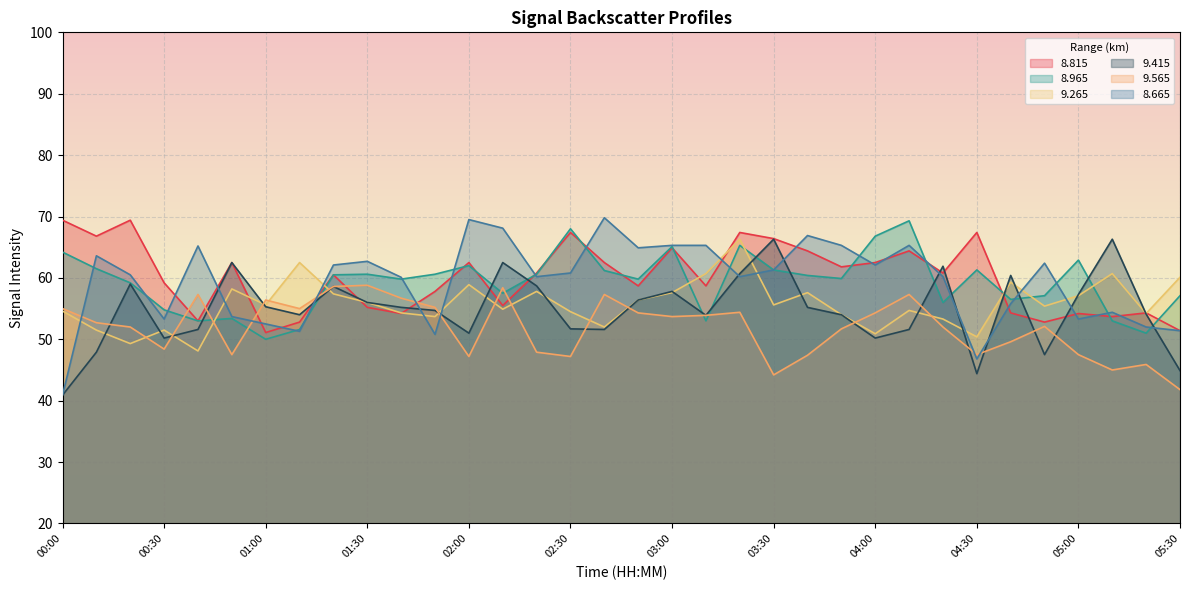

What is the highest value of the   9.565 series?

58.8